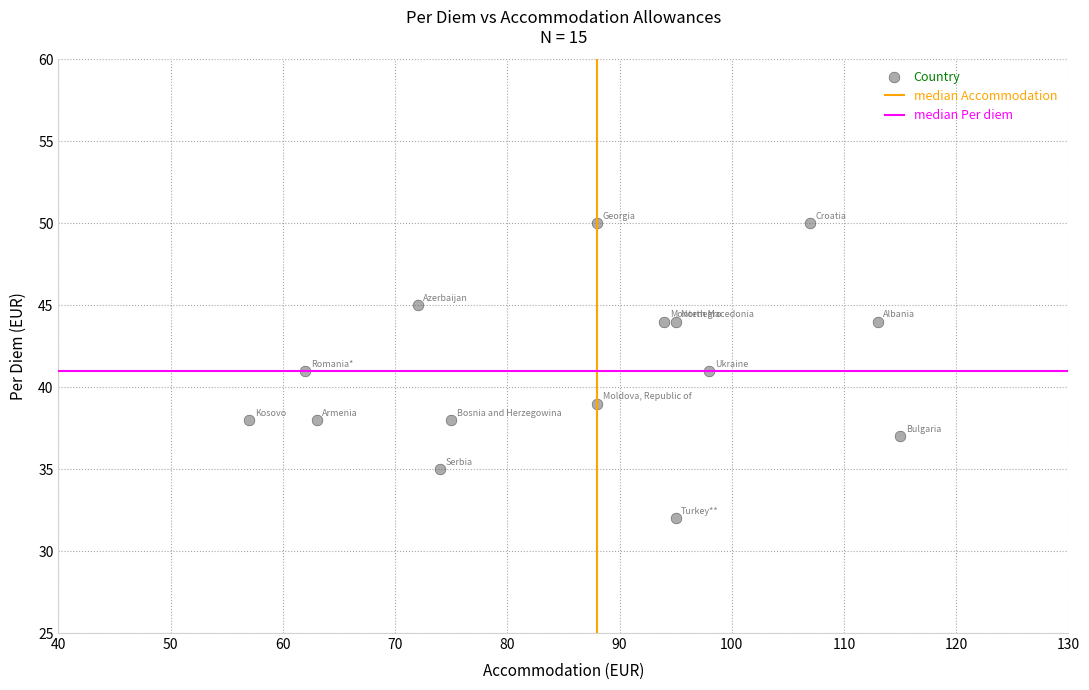

What is the range of X values (max minus min)?

58